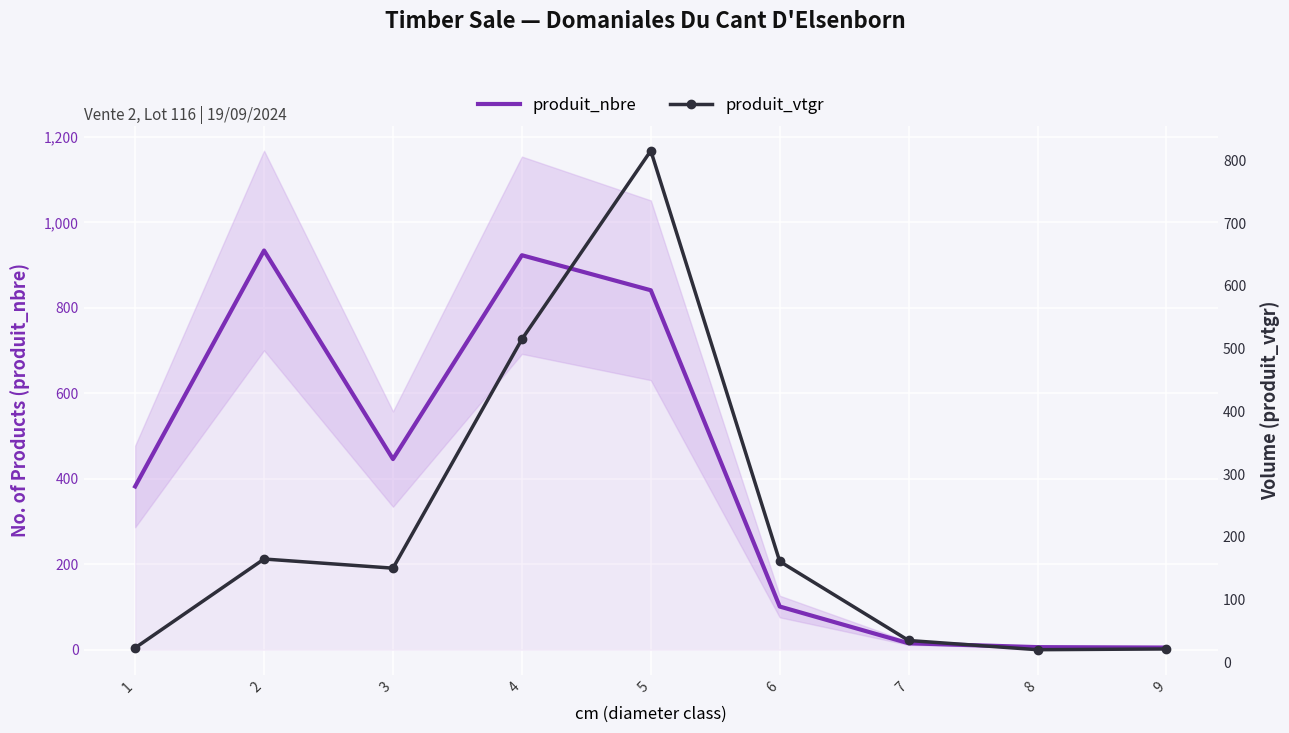

Between 2 and 8, which series saw the biggest shift?

produit_nbre